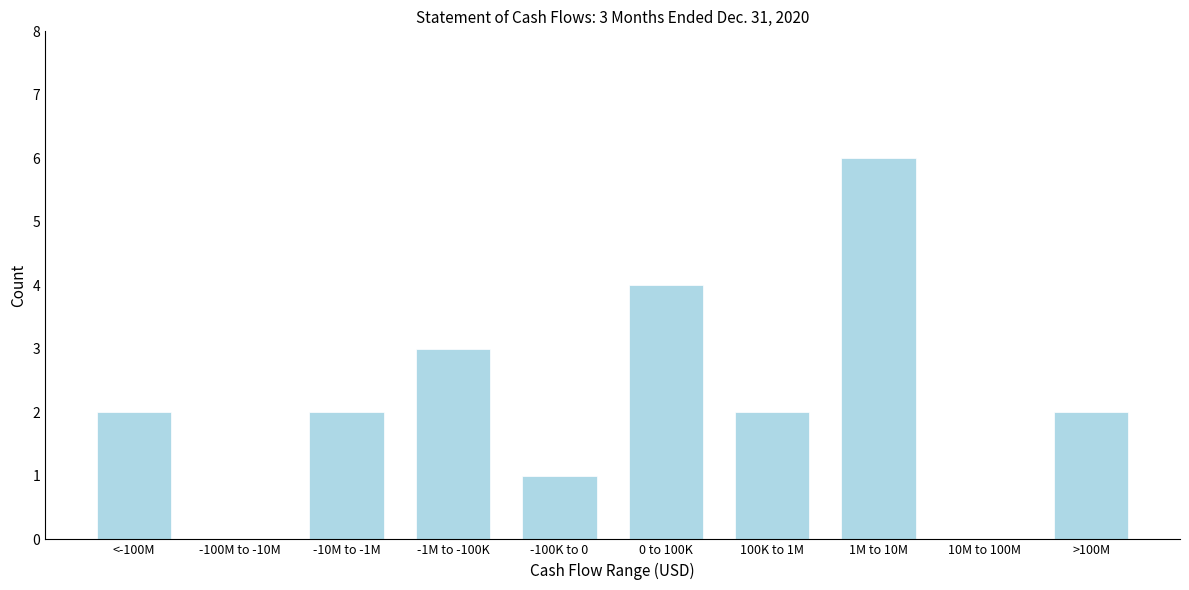

Reading left to right, what are all the values shown in this chart?

<-100M=2	-100M to -10M=0	-10M to -1M=2	-1M to -100K=3	-100K to 0=1	0 to 100K=4	100K to 1M=2	1M to 10M=6	10M to 100M=0	>100M=2